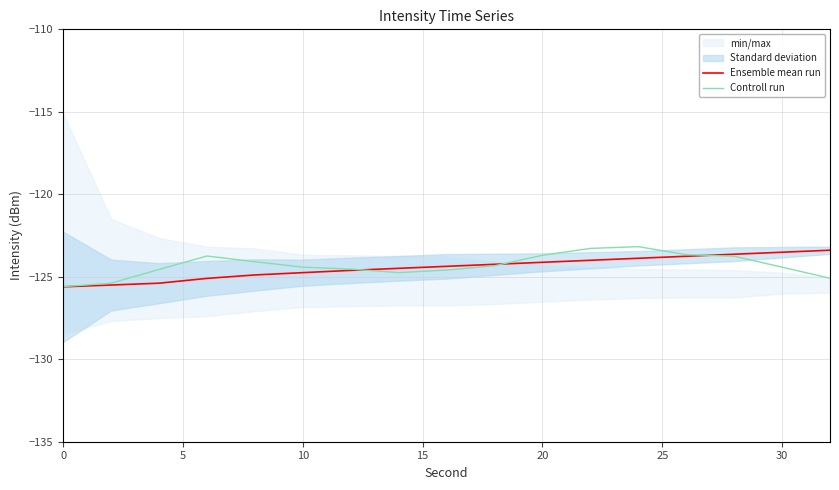

What is the minimum value for Controll run?

-125.6